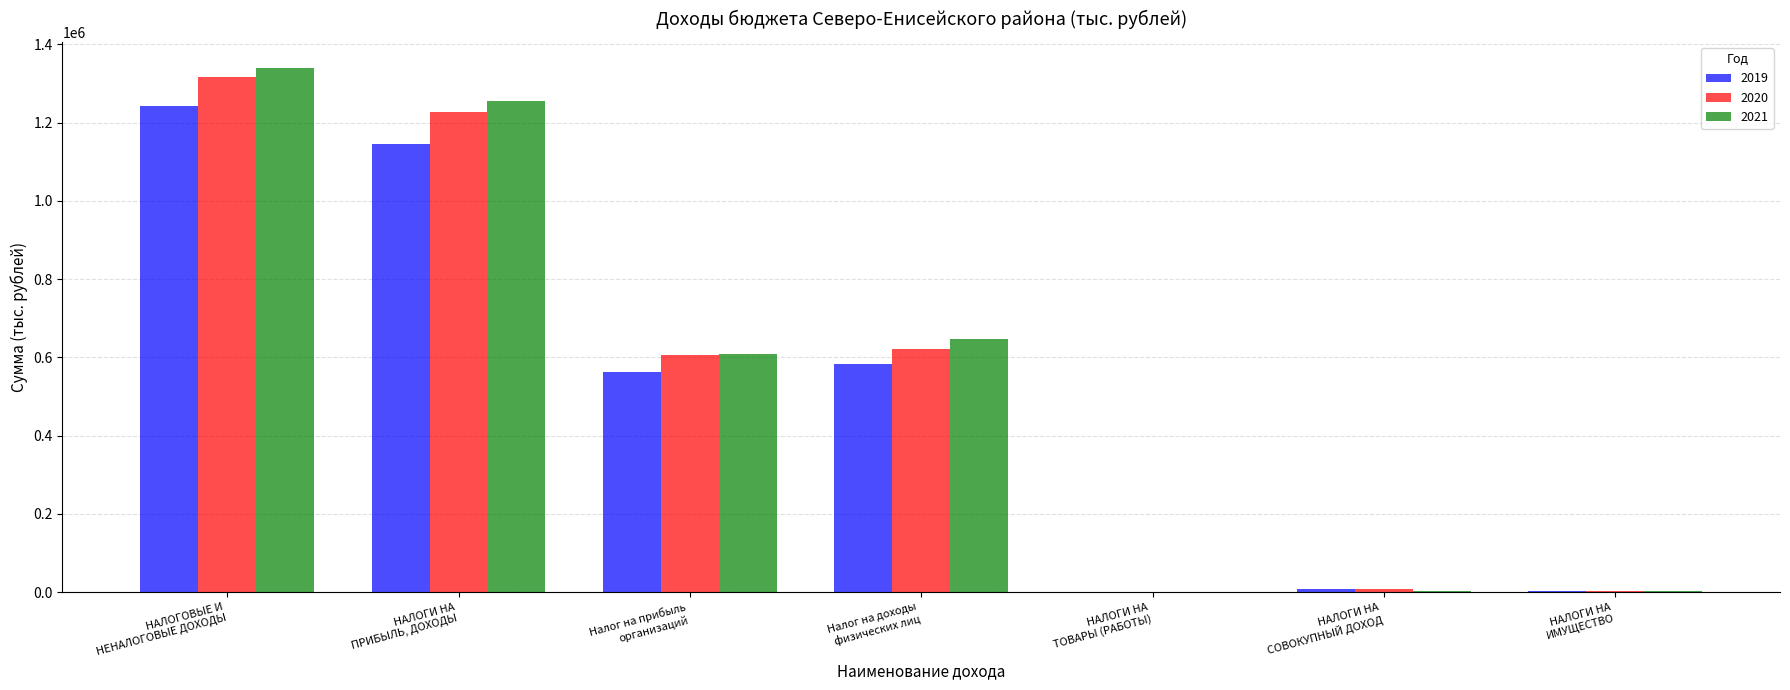

What is the sum of all 2021 values?

3857734.4